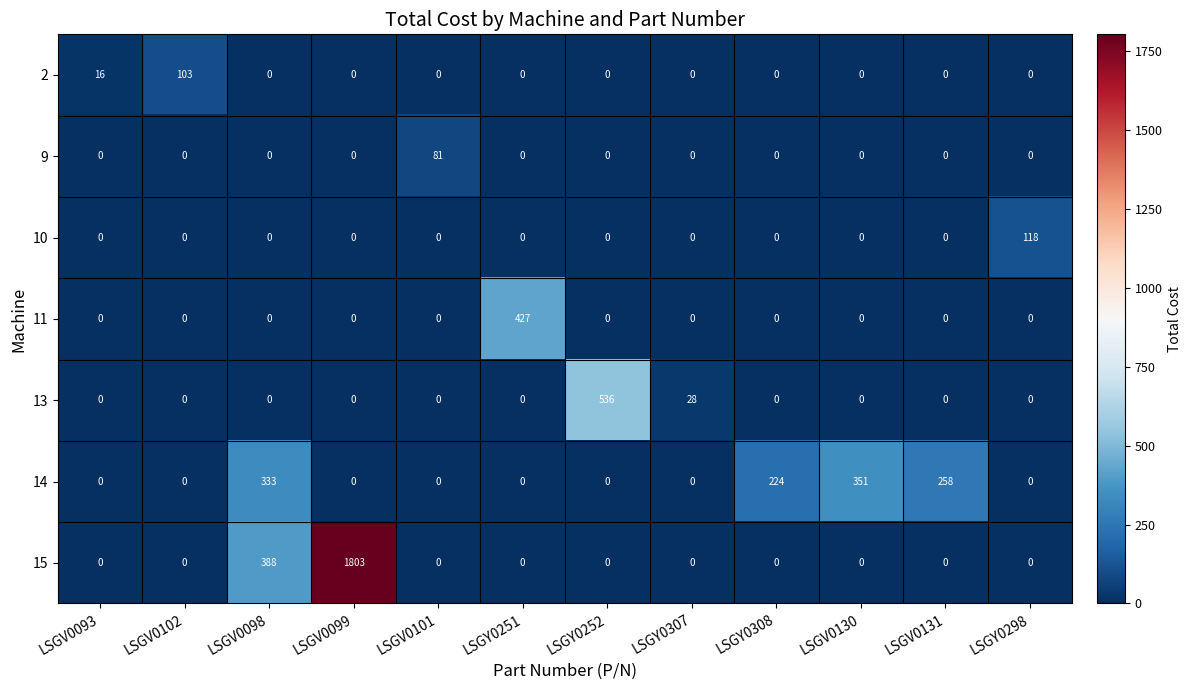

What is the total value across all series at LSGV0101?

81